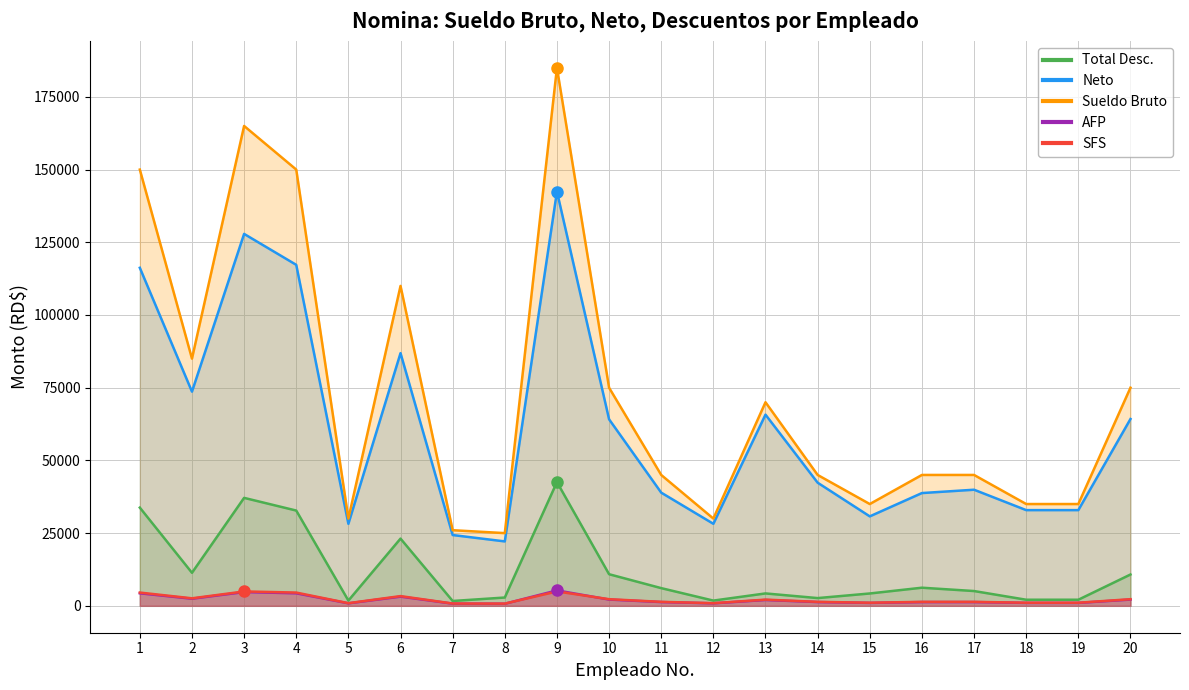

Which series has the largest range (max minus min)?

Sueldo Bruto